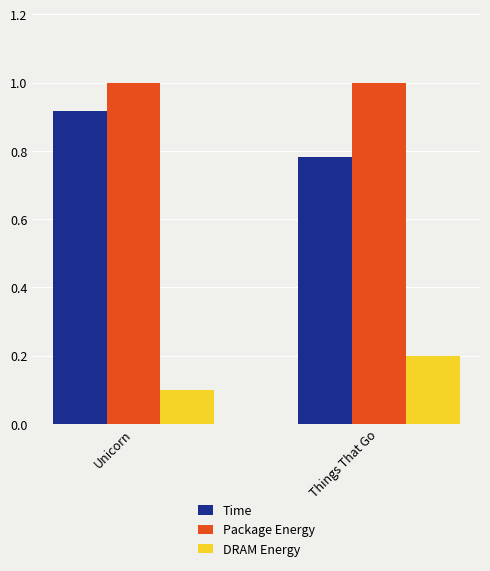

Is the value of Time at Things That Go greater than the value of DRAM Energy at Unicorn?

Yes